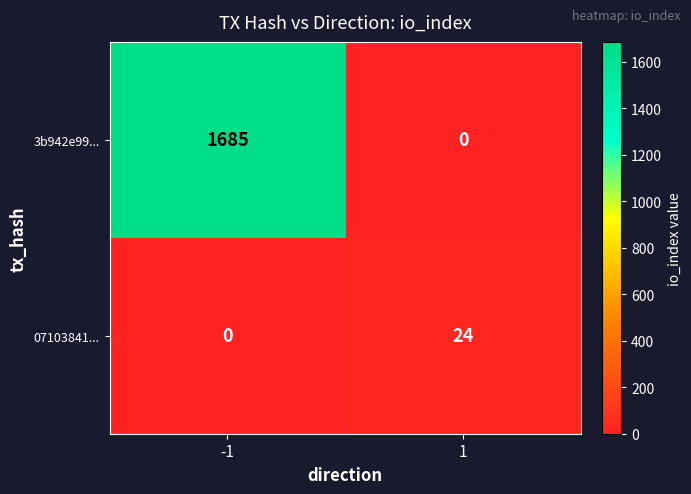

Which series has the largest total across all categories?

3b942e99...